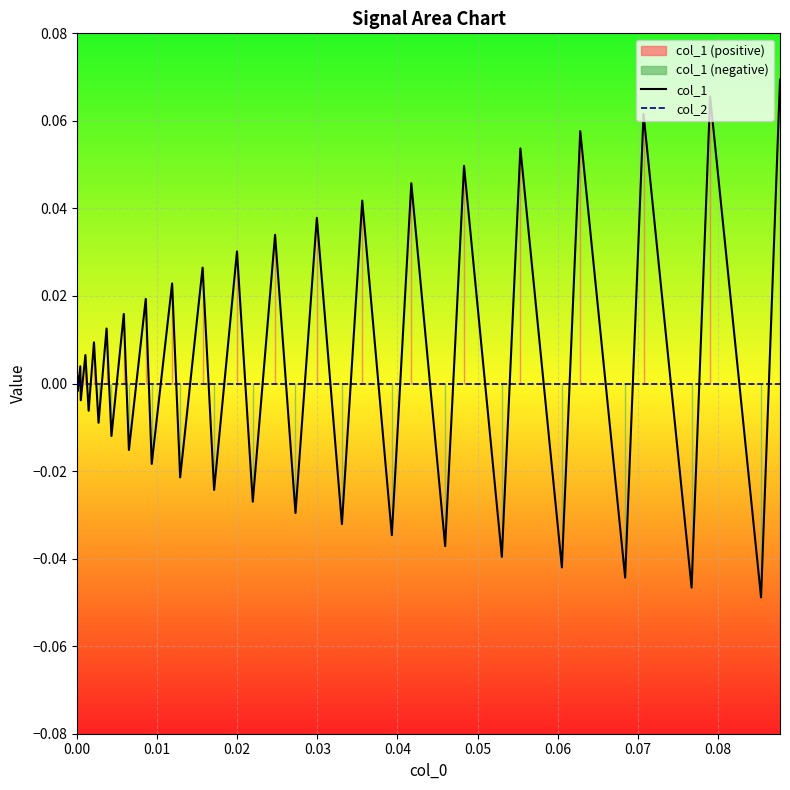

Which series has the largest total across all categories?

col_1